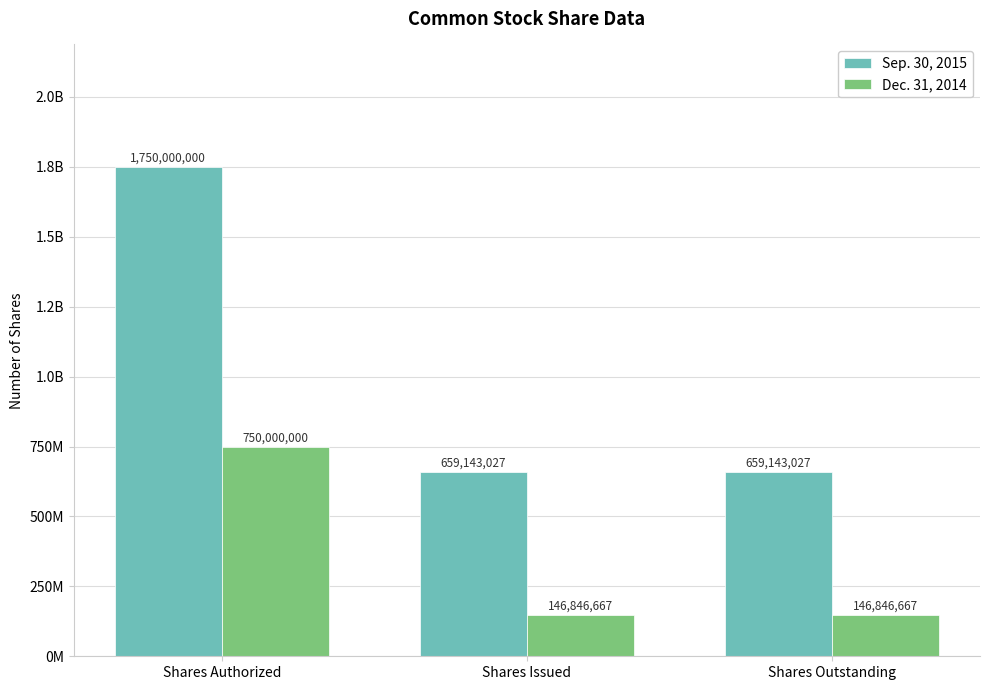

What is the spread (max minus min) of values at Shares Outstanding?

512296360